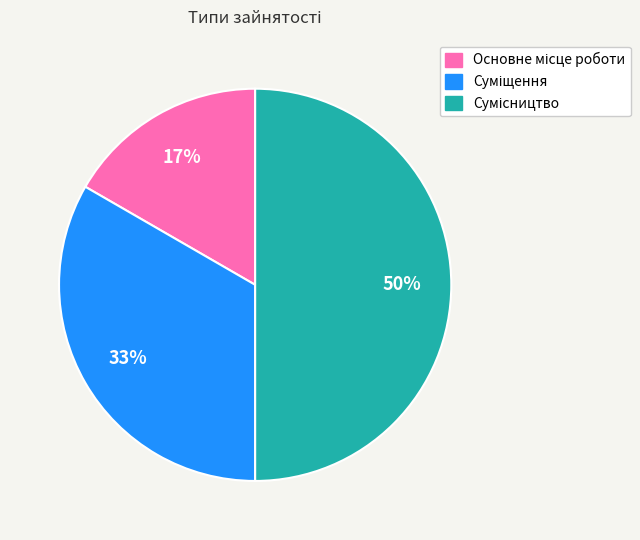

To the nearest percent, what is the average slice percentage?

33%